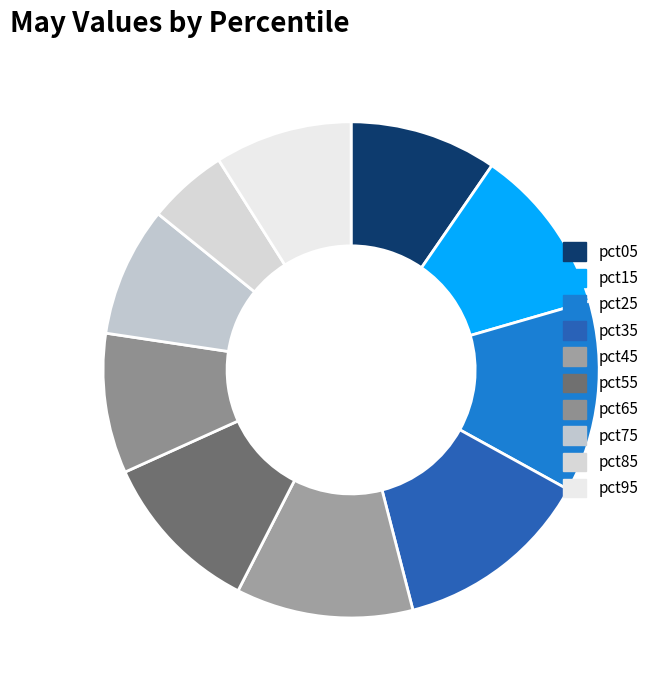

What is the change in value from pct05 to pct85?

-0.3